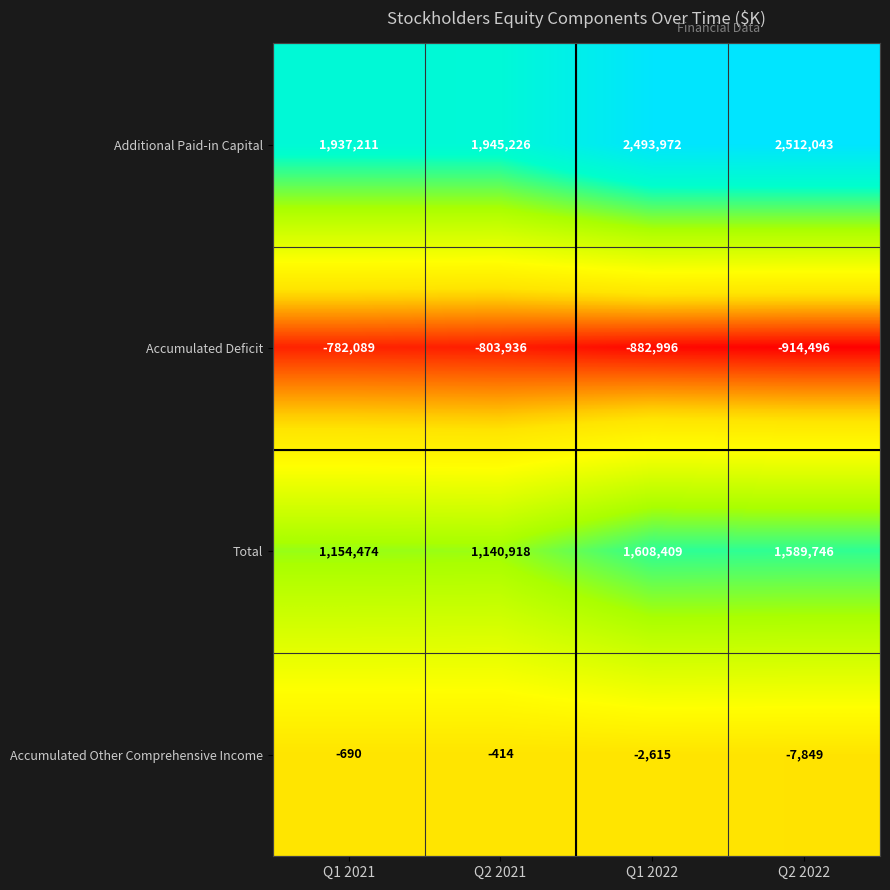

Is the value of Additional Paid-in Capital at Q2 2021 greater than the value of Total at Q2 2022?

Yes